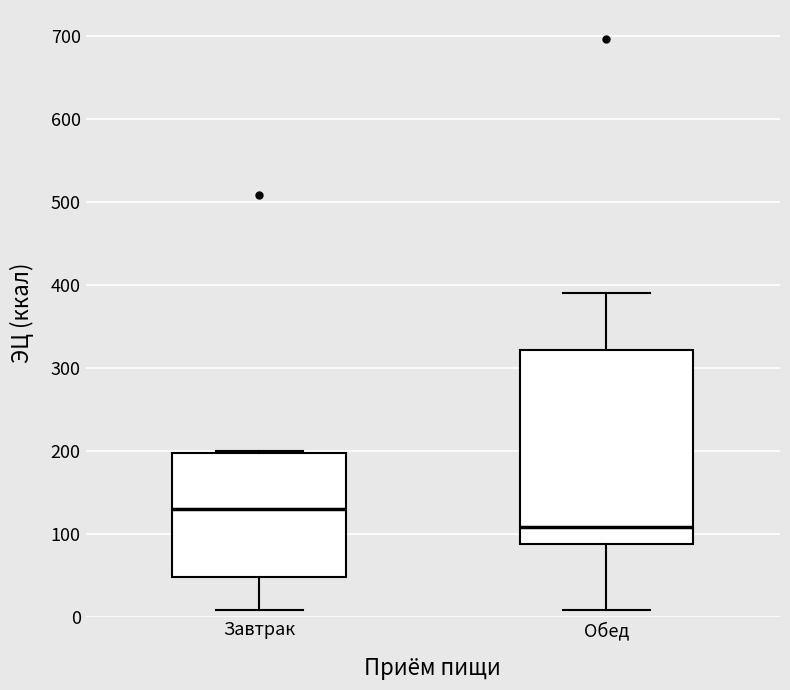

Which box has the highest median line?

Завтрак